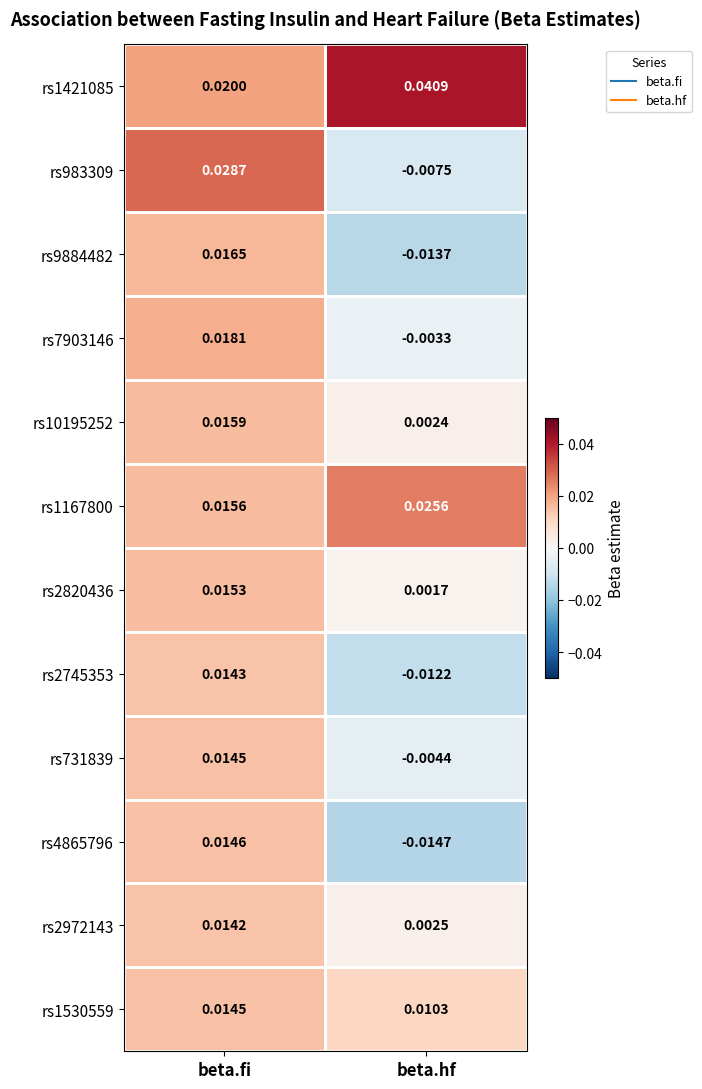

Where is rs7903146 nearest to the value 0?

beta.hf